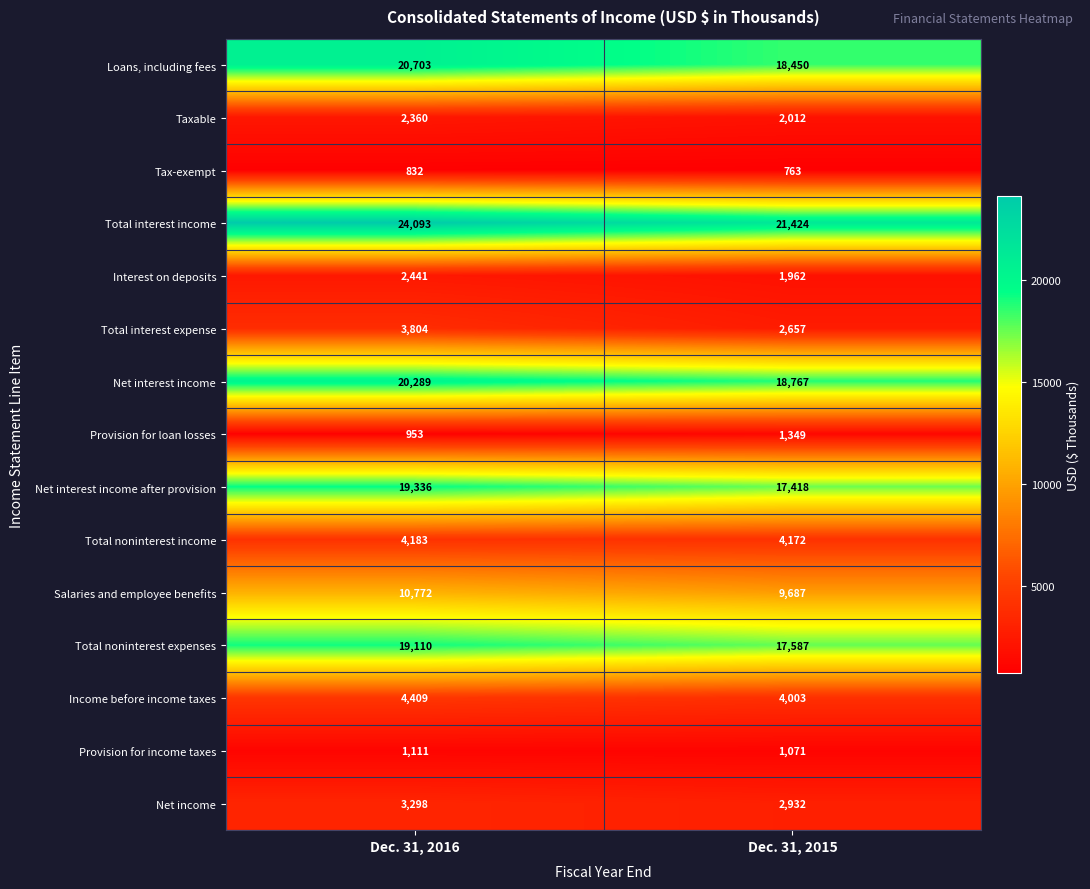

At which label is Total noninterest expenses closest to 18348?

Dec. 31, 2015